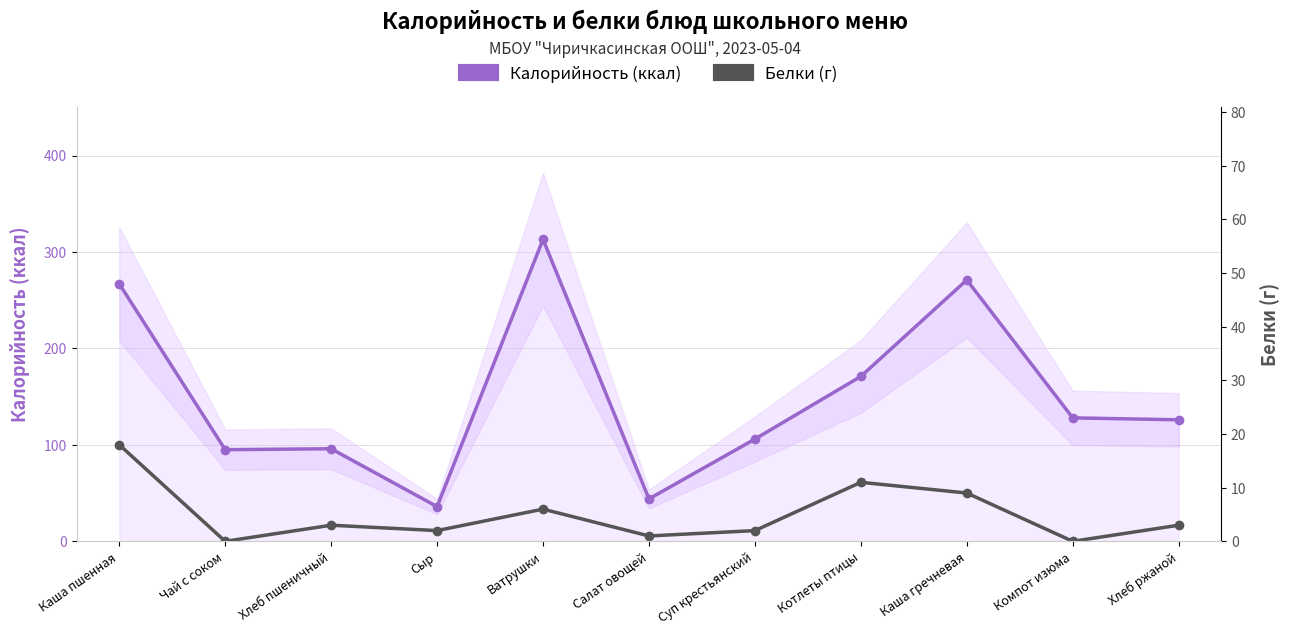

What is the difference between the Калорийность values at Компот изюма and Салат овощей?

84